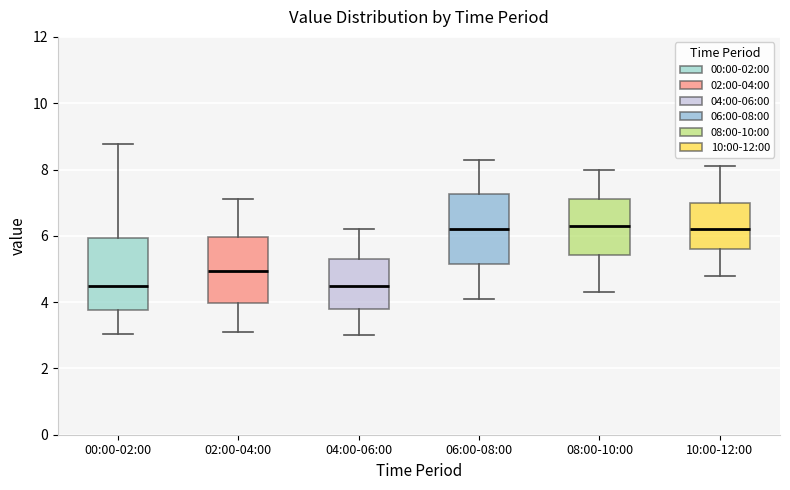

Where does the median line of the box for 10:00-12:00 sit on the y-axis? The values are not printed on the chart, so give them approximately, as read against the axis.

6.2